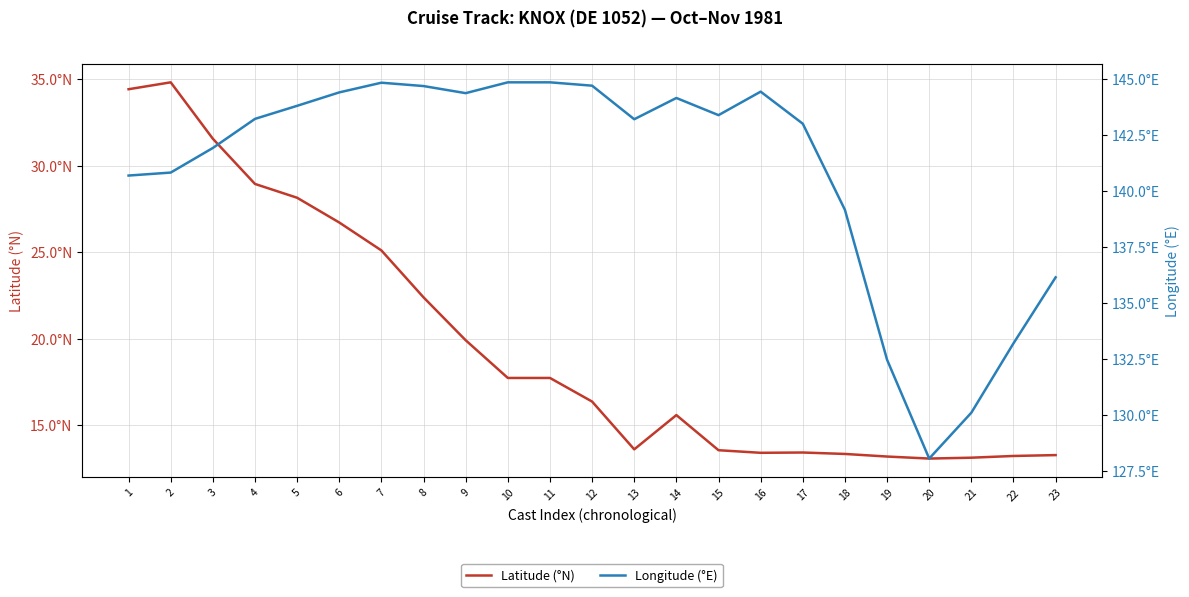

Rank the series by their average value, from highest to lowest.

Longitude (°E), Latitude (°N)